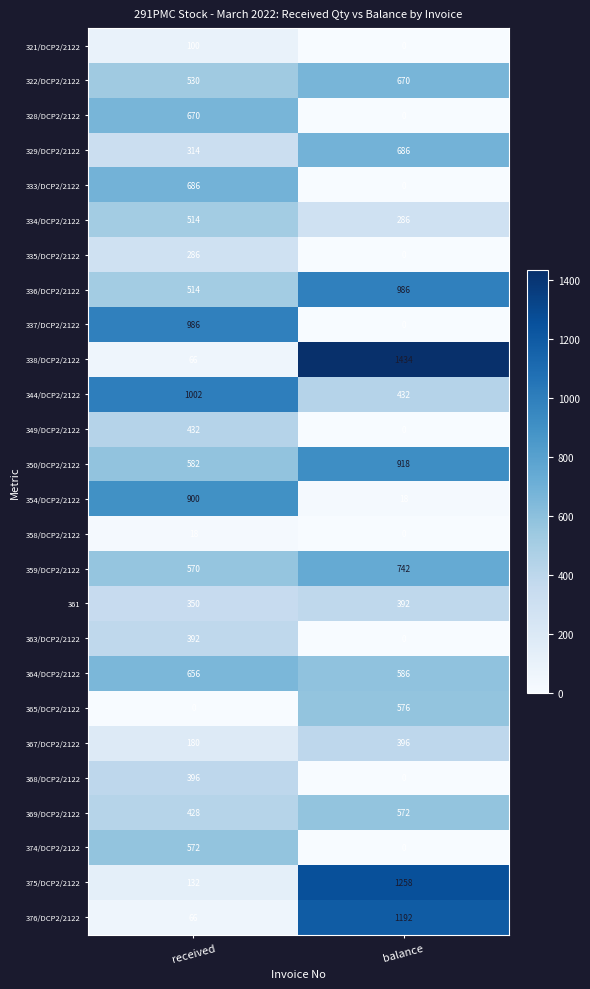

Which series changed the most between received and balance?

338/DCP2/2122